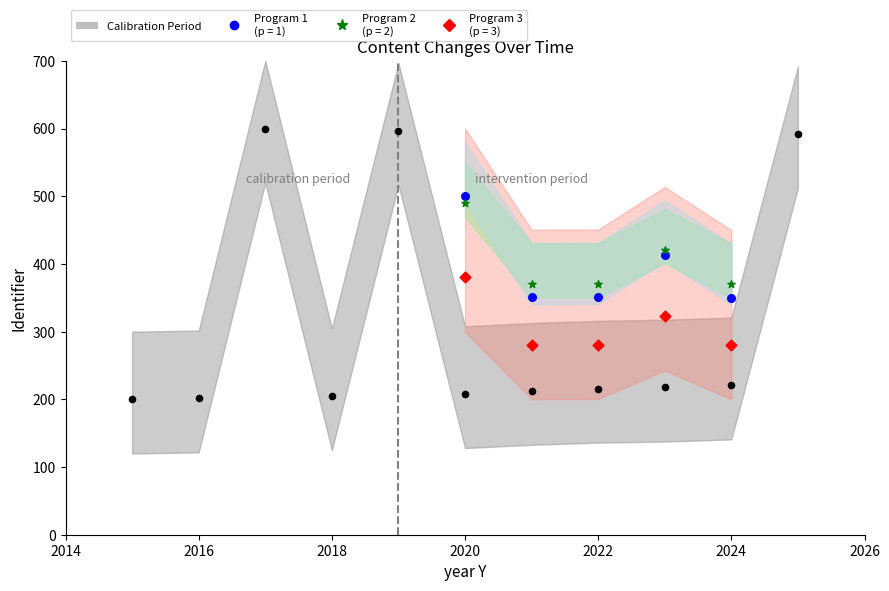

Which series contains the lowest Y value?

Calibration Period